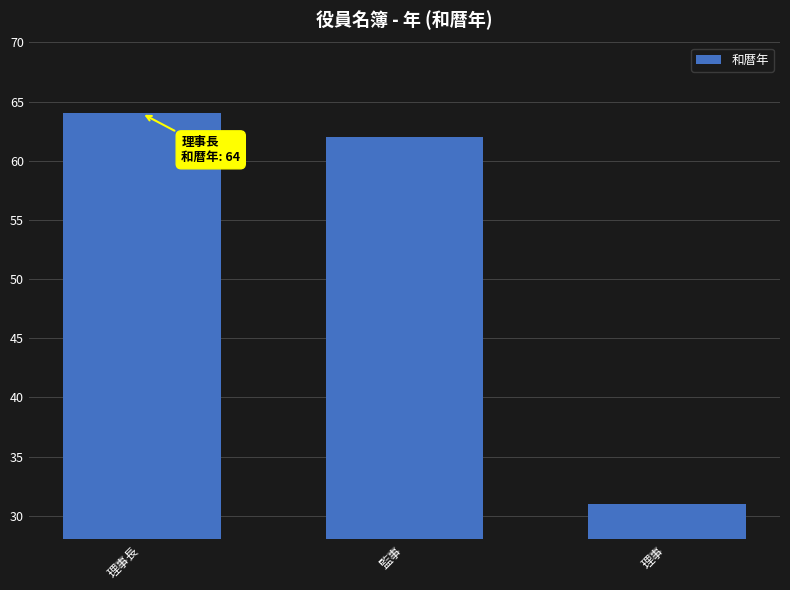

Which category has the highest value across all series?

理事長